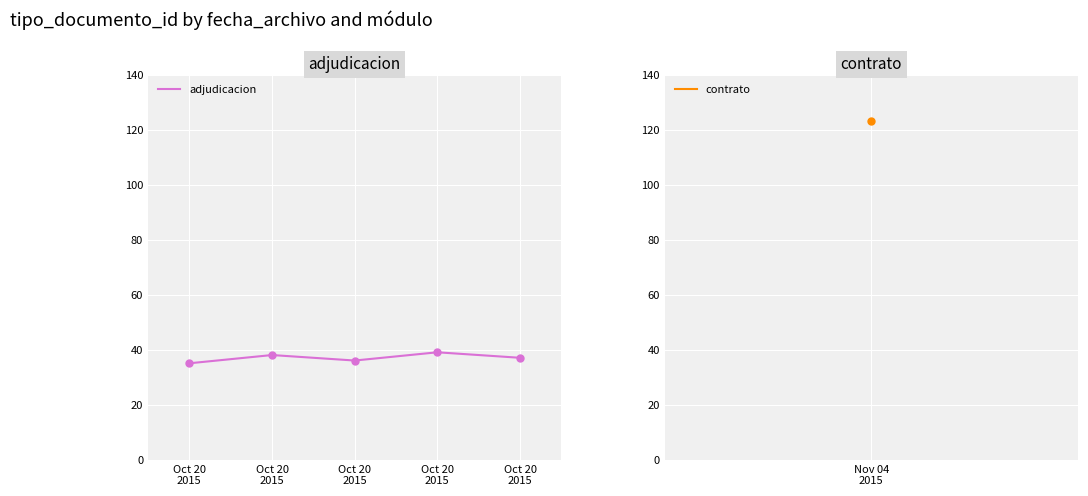

The chart shows a value of 38 at Oct 20
2015. True or false?

True